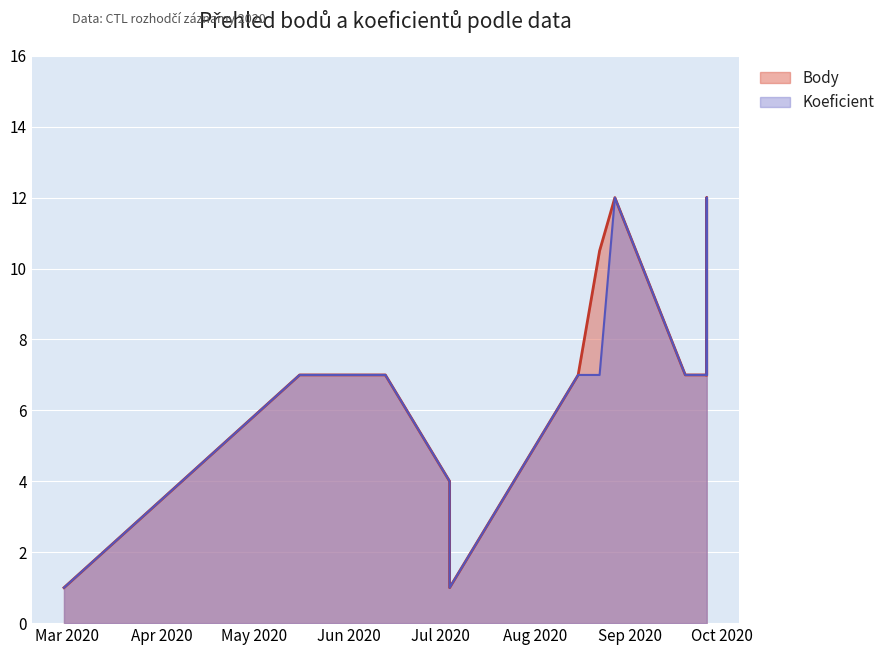

What is the maximum value for Body?

12.0